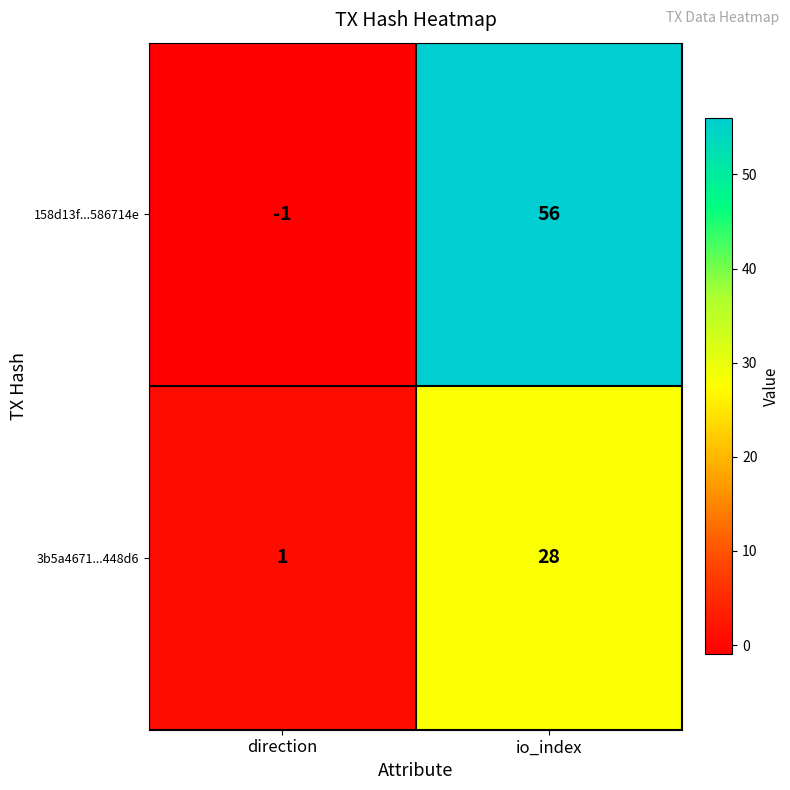

True or false: 158d13f...586714e has a value of 56 at io_index.

True